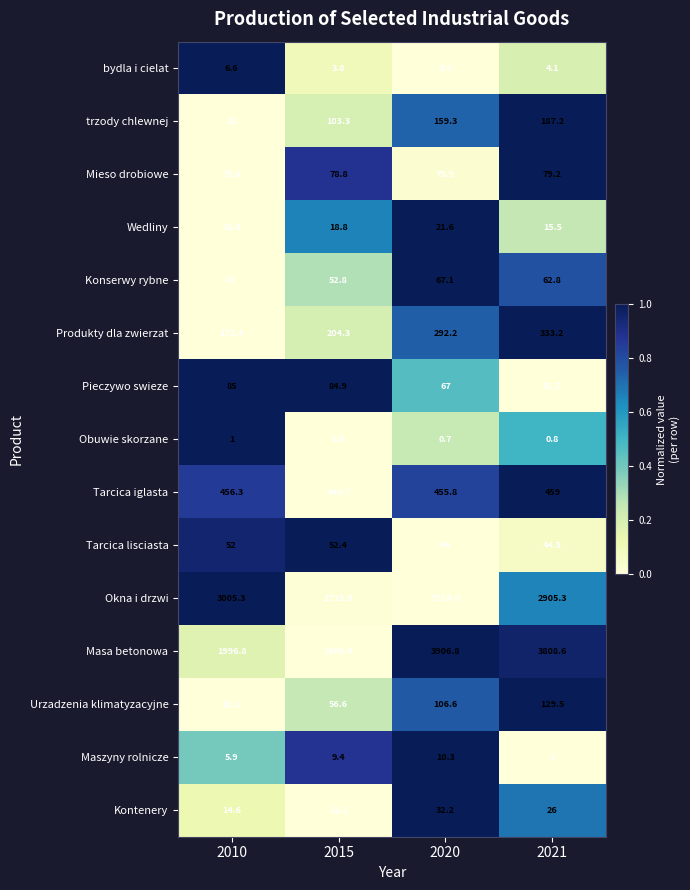

At which category is the sum across all series the highest?

2021